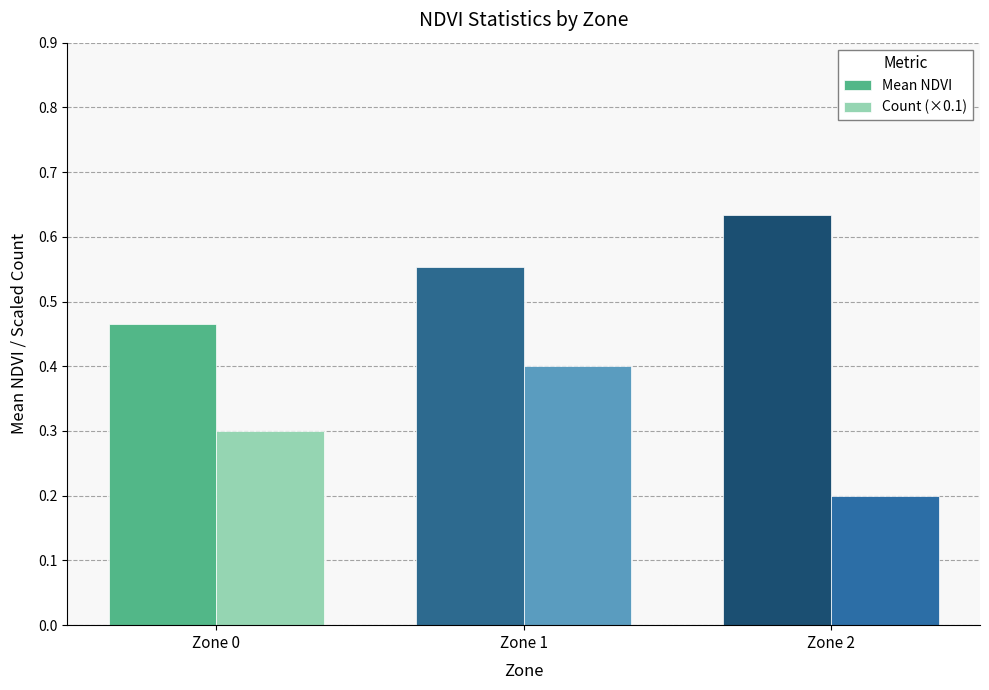

Is the value of Count (×0.1) at Zone 0 greater than the value of Mean NDVI at Zone 2?

No